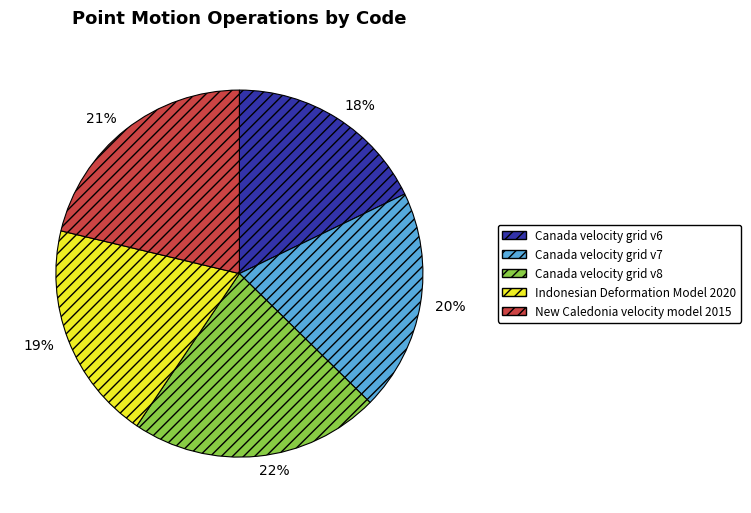

Approximately how many times larger is the value at Indonesian Deformation Model 2020 compared to Canada velocity grid v8?

0.9